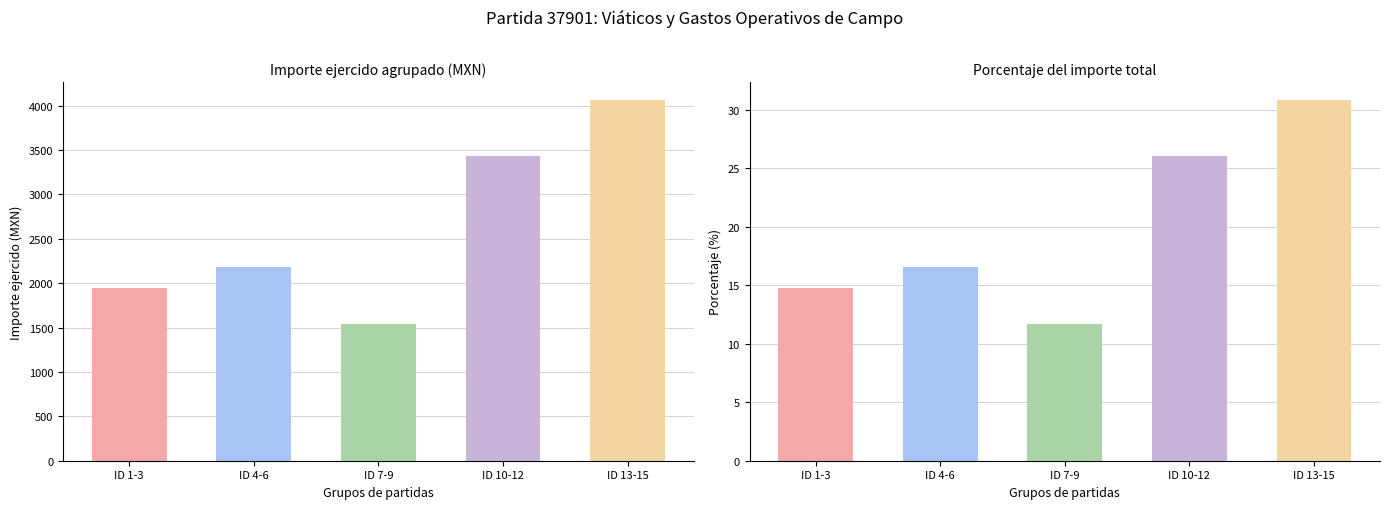

What is the label of the 4th bar from the left?

ID 10-12